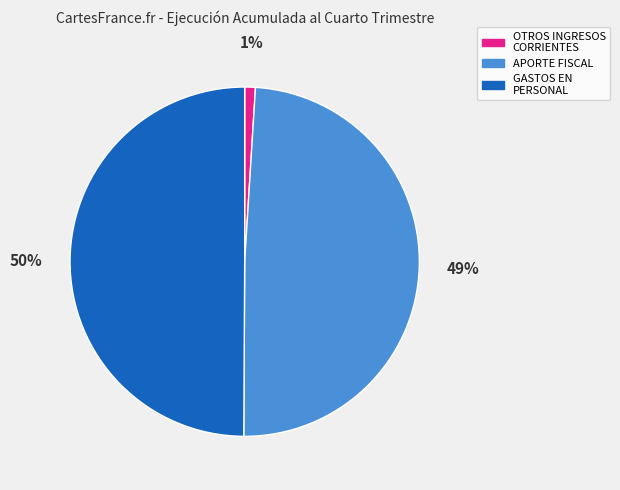

True or false: APORTE FISCAL accounts for 49% of the total.

True